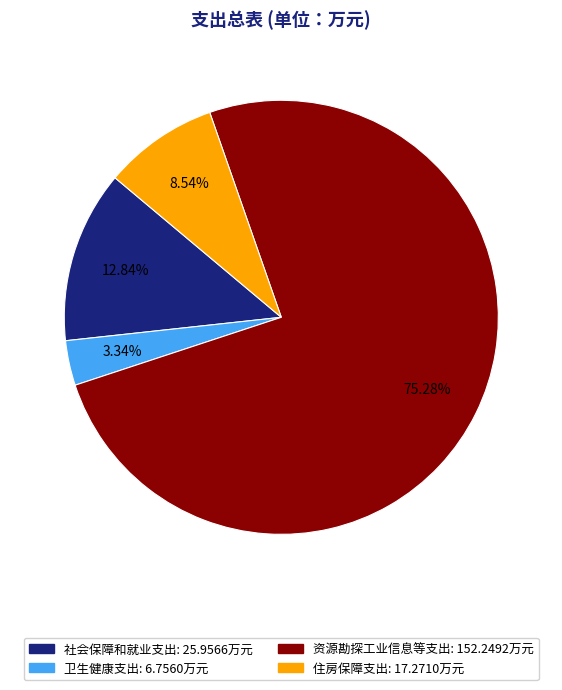

To the nearest percent, what portion does 社会保障和就业支出 represent?

13%